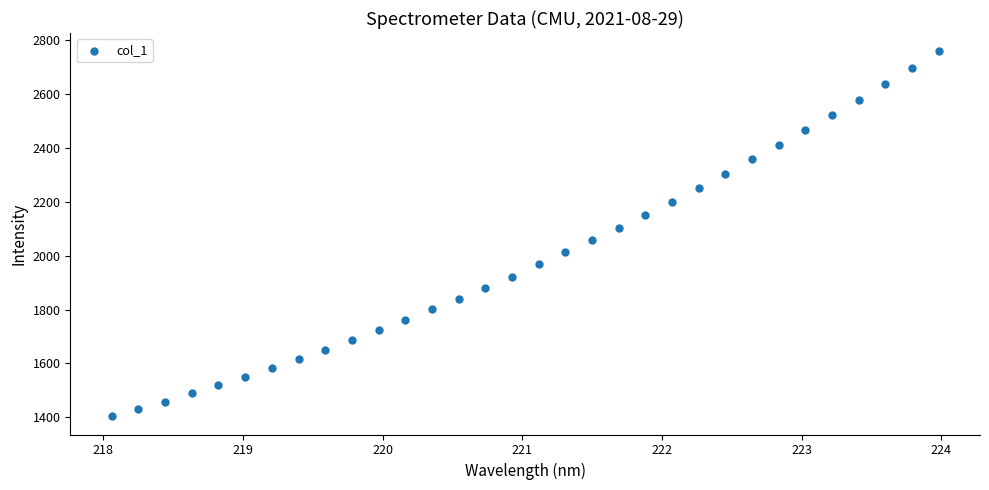

What is the range of X values (max minus min)?

5.9